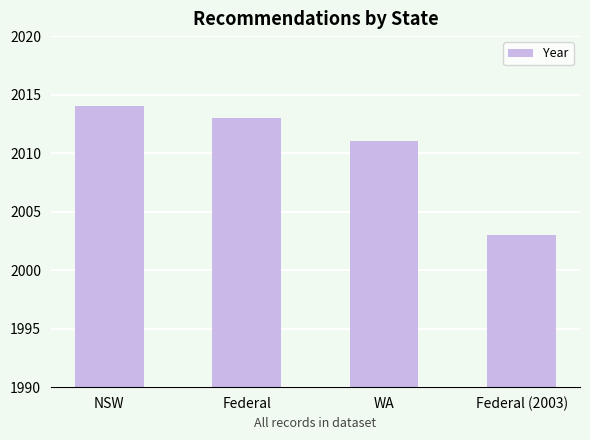

Count the number of data series in this chart.

1